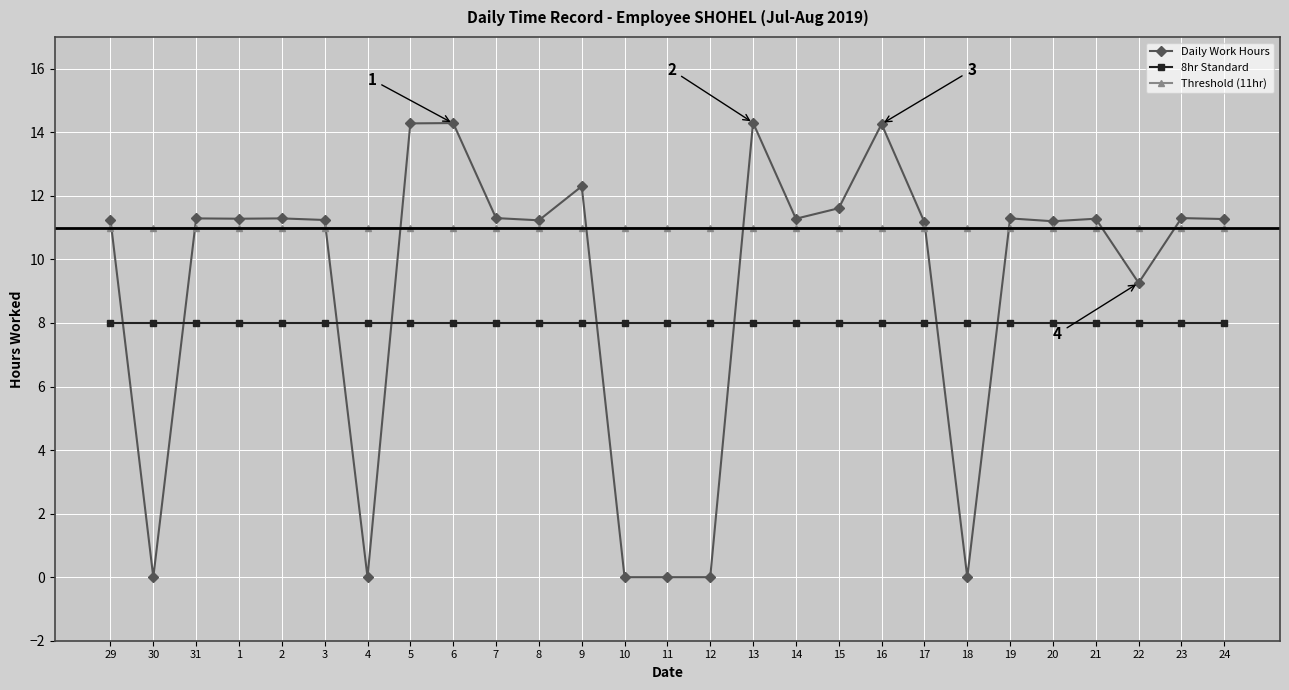

List the series in order of their peak value, highest first.

Daily Work Hours, Threshold (11hr), 8hr Standard